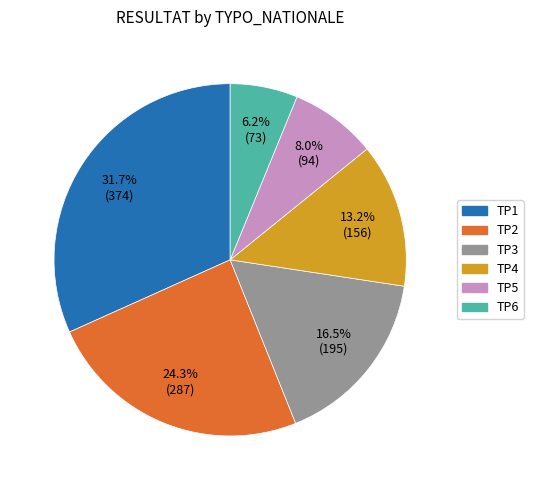

Combined, what portion of the pie is TP5 and TP4?

21.2%